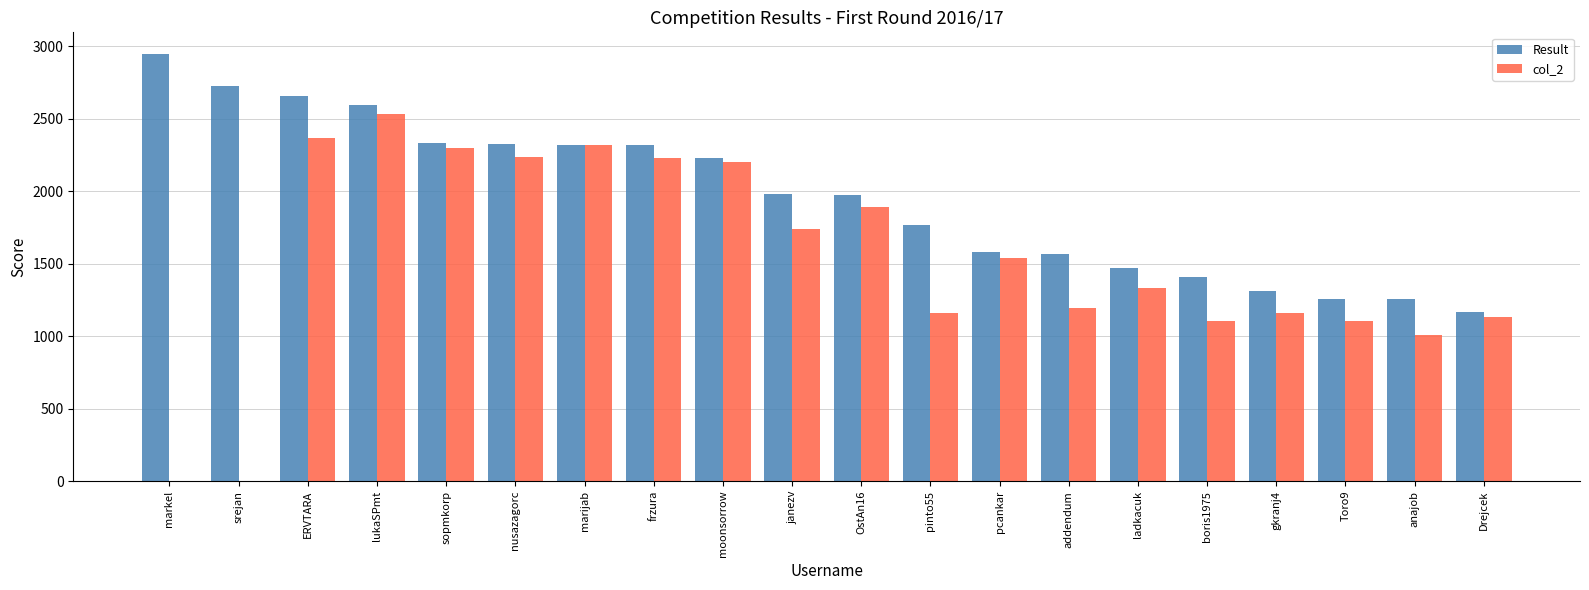

Does the chart contain stacked bars?

No